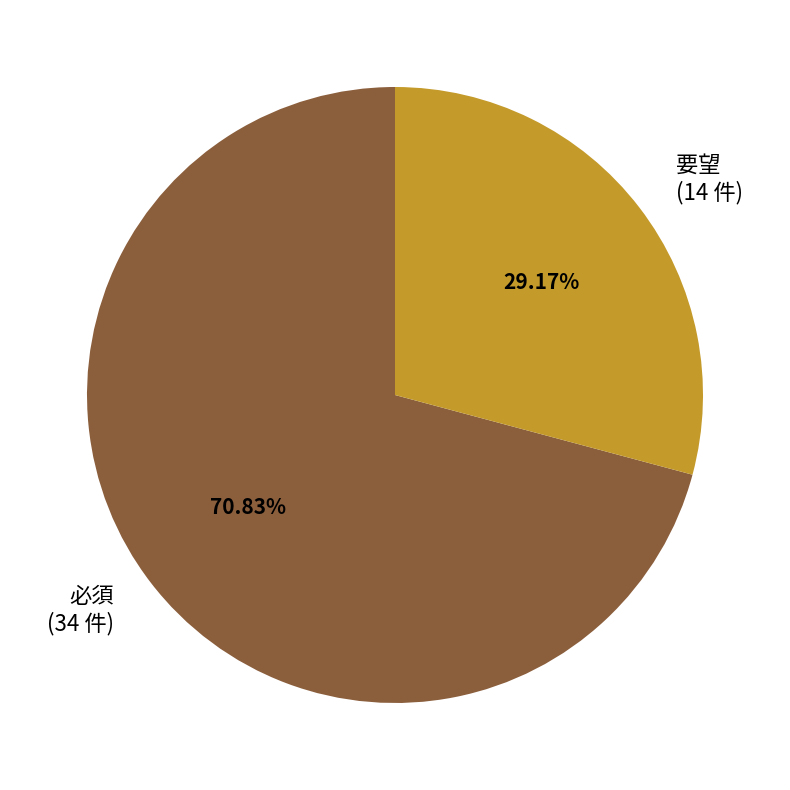

Which slice is the smallest?

要望